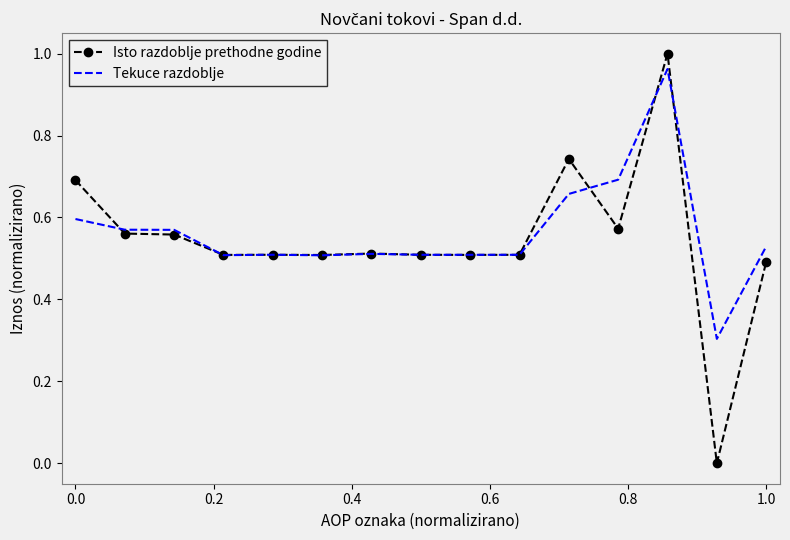

What is the minimum value for Tekuce razdoblje?

0.3